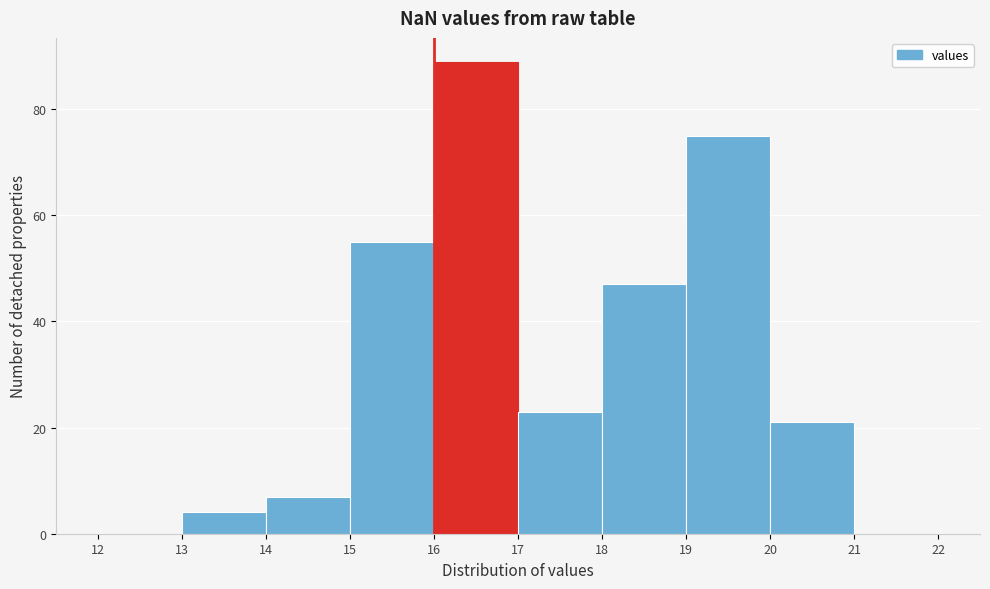

Reading left to right, transcribe this chart: for each bar, give the range it covers on the x-axis and its height. The values are not printed on the chart, so give them approximately, as read against the axis.

12 to 13: 0
13 to 14: 4
14 to 15: 8
15 to 16: 56
16 to 17: 90
17 to 18: 24
18 to 19: 48
19 to 20: 76
20 to 21: 22
21 to 22: 0